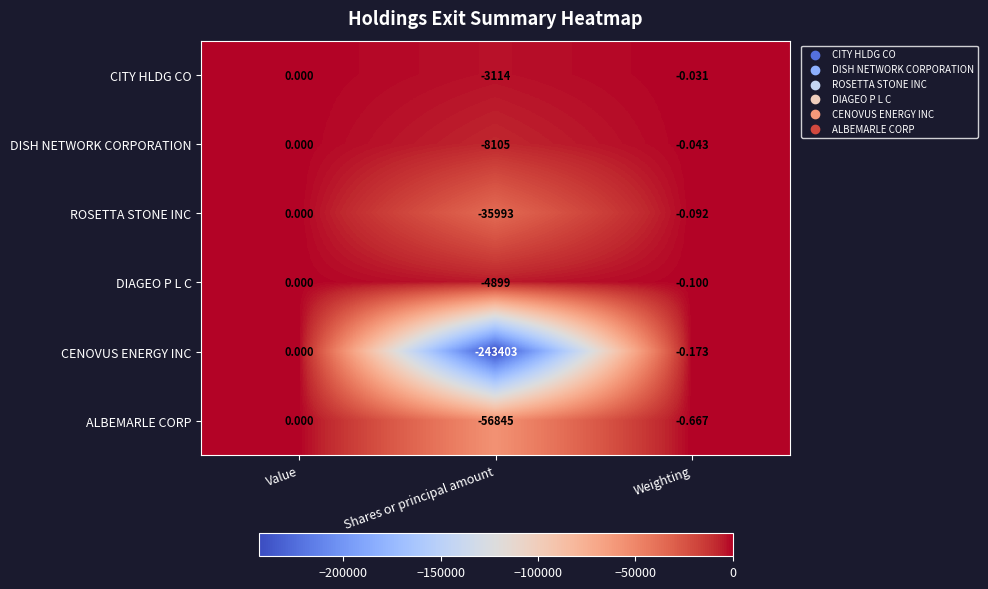

Which series has the largest range (max minus min)?

CENOVUS ENERGY INC